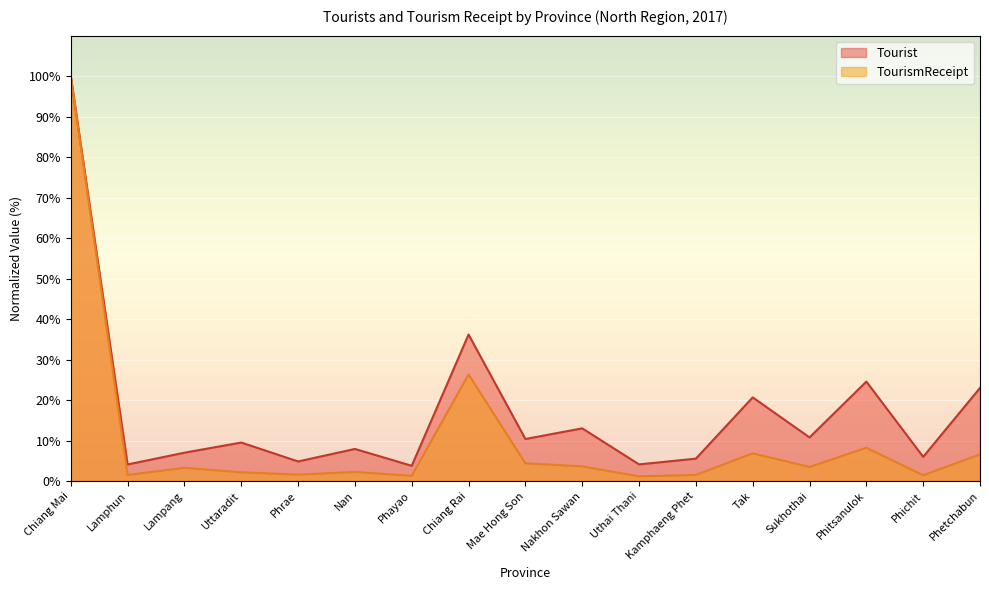

What is the difference between the highest and lowest values at Phrae?

3.2